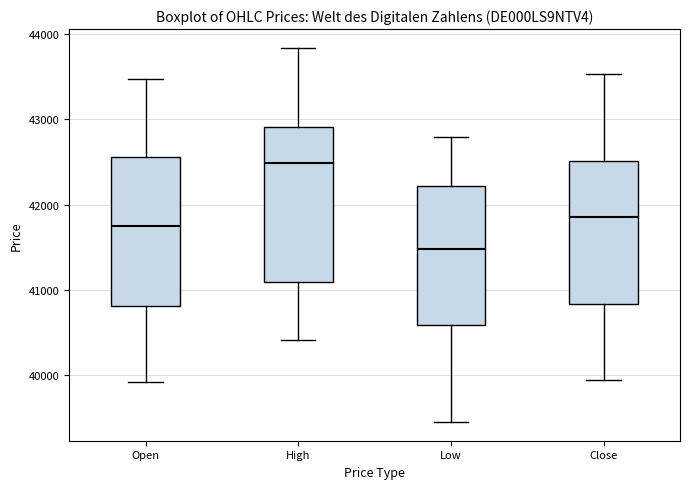

Where is the upper edge of the box for Open on the y-axis? The values are not printed on the chart, so give them approximately, as read against the axis.

42600